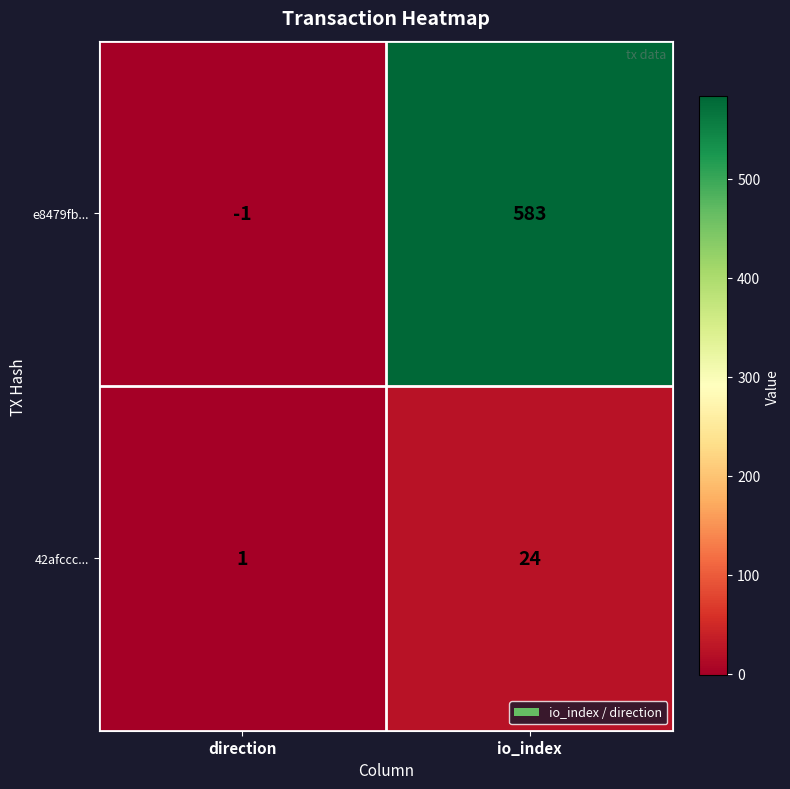

True or false: 42afccc... has a value of 24 at io_index.

True